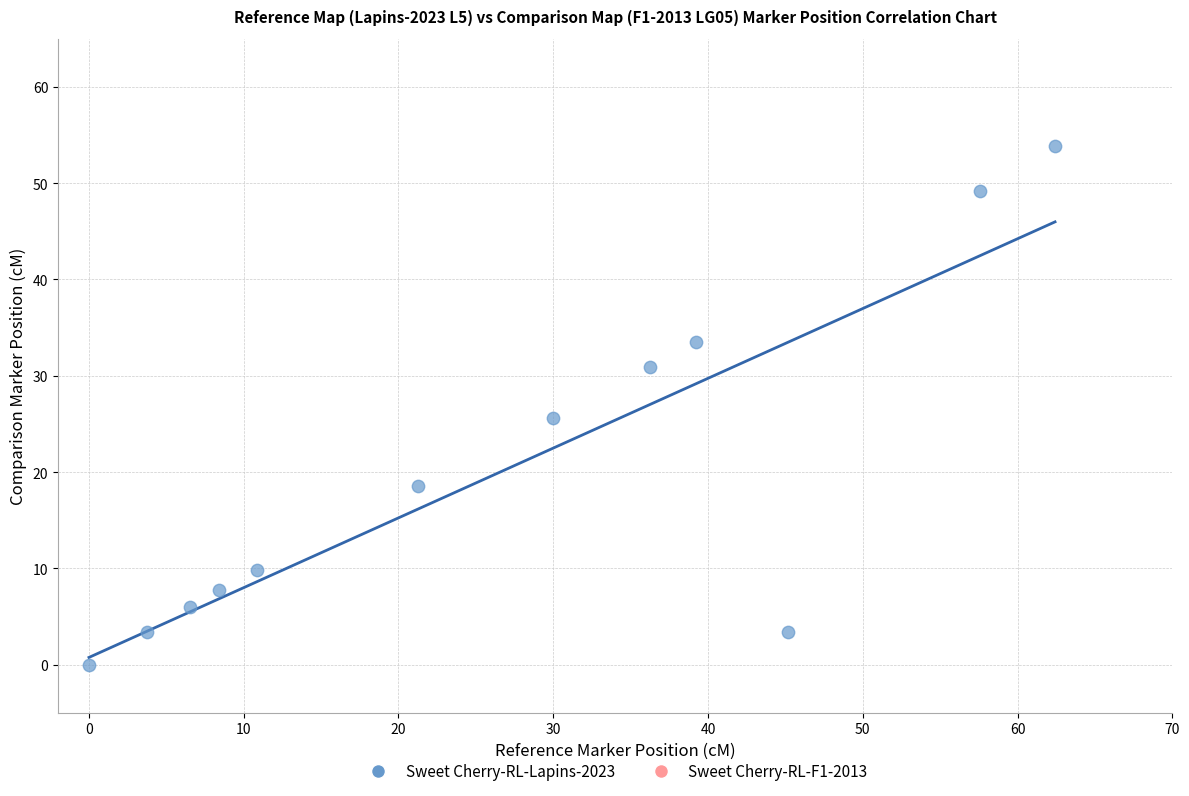

What is the average X value?

26.8